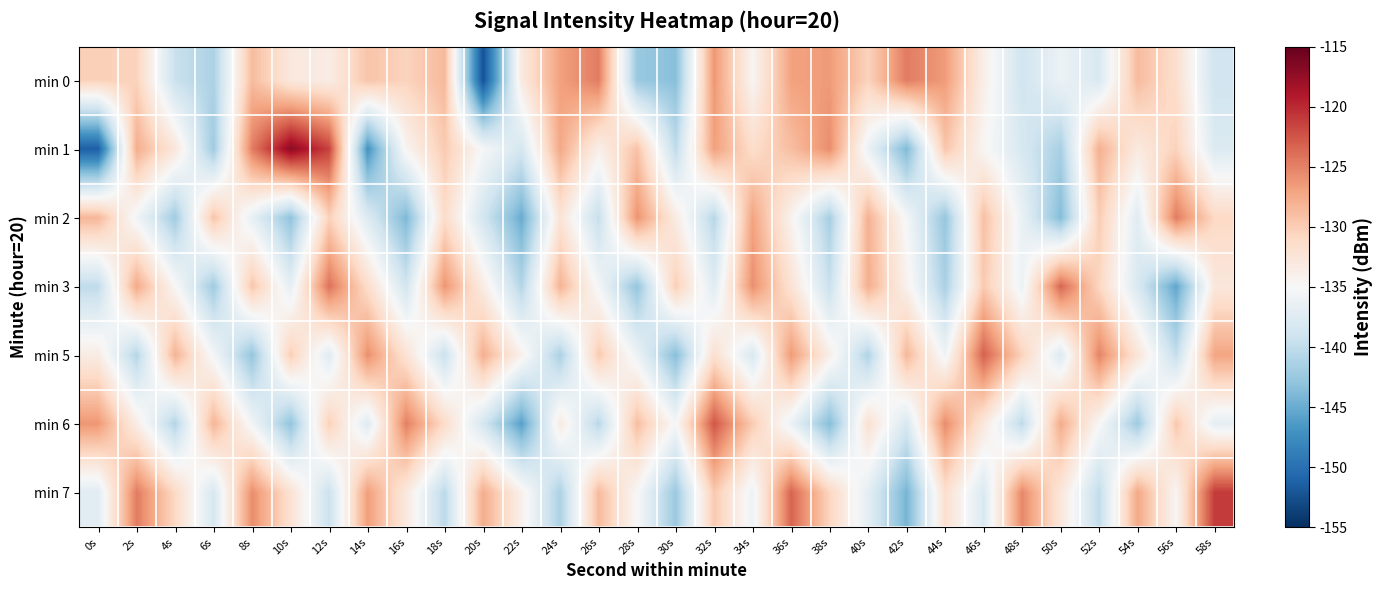

Reading left to right, what are all the values shown in this chart?

min 0: 0s=-130.2	2s=-130.5	4s=-139.4	6s=-141.3	8s=-128.7	10s=-132.9	12s=-133.5	14s=-129.3	16s=-130.5	18s=-128.5	20s=-152.5	22s=-133.1	24s=-126.8	26s=-124.7	28s=-142.5	30s=-143.4	32s=-126.3	34s=-134.6	36s=-126.9	38s=-126.5	40s=-130.5	42s=-124.7	44s=-126.5	46s=-133.8	48s=-138.9	50s=-136.1	52s=-138.1	54s=-128.7	56s=-131.6	58s=-138.9
min 1: 0s=-151.4	2s=-127.7	4s=-132.7	6s=-142.1	8s=-124.7	10s=-117.0	12s=-121.4	14s=-147.0	16s=-134.5	18s=-129.8	20s=-135.2	22s=-138.4	24s=-127.3	26s=-133.9	28s=-129.2	30s=-140.1	32s=-126.8	34s=-131.4	36s=-128.9	38s=-125.7	40s=-136.2	42s=-143.9	44s=-129.4	46s=-134.7	48s=-138.2	50s=-141.6	52s=-127.9	54s=-133.1	56s=-130.4	58s=-137.8
min 2: 0s=-128.3	2s=-135.7	4s=-142.0	6s=-129.3	8s=-136.7	10s=-143.0	12s=-130.3	14s=-137.7	16s=-144.0	18s=-131.3	20s=-138.7	22s=-145.0	24s=-132.3	26s=-139.7	28s=-126.0	30s=-133.3	32s=-140.7	34s=-127.0	36s=-134.3	38s=-141.7	40s=-128.0	42s=-135.3	44s=-142.7	46s=-129.0	48s=-136.3	50s=-143.7	52s=-130.0	54s=-137.3	56s=-124.7	58s=-131.0
min 3: 0s=-140.1	2s=-127.4	4s=-134.8	6s=-142.1	8s=-129.4	10s=-136.8	12s=-124.1	14s=-131.4	16s=-138.8	18s=-126.1	20s=-133.4	22s=-140.8	24s=-128.1	26s=-135.4	28s=-142.8	30s=-130.1	32s=-137.4	34s=-125.8	36s=-132.1	38s=-139.4	40s=-127.8	42s=-134.1	44s=-141.4	46s=-129.8	48s=-136.1	50s=-123.4	52s=-130.8	54s=-138.1	56s=-145.4	58s=-132.8
min 5: 0s=-133.4	2s=-140.8	4s=-128.1	6s=-135.4	8s=-142.8	10s=-130.1	12s=-137.4	14s=-125.8	16s=-132.1	18s=-139.4	20s=-127.8	22s=-134.1	24s=-141.4	26s=-129.8	28s=-136.1	30s=-143.4	32s=-131.8	34s=-138.1	36s=-126.4	38s=-133.8	40s=-141.1	42s=-128.4	44s=-135.8	46s=-123.1	48s=-130.4	50s=-137.8	52s=-125.1	54s=-132.4	56s=-139.8	58s=-127.1
min 6: 0s=-126.2	2s=-133.6	4s=-140.9	6s=-128.2	8s=-135.6	10s=-142.9	12s=-130.2	14s=-137.6	16s=-124.9	18s=-131.2	20s=-138.6	22s=-145.9	24s=-133.2	26s=-140.6	28s=-128.9	30s=-135.2	32s=-122.6	34s=-129.9	36s=-136.2	38s=-143.6	40s=-131.9	42s=-138.2	44s=-125.6	46s=-132.9	48s=-140.2	50s=-127.6	52s=-134.9	54s=-142.2	56s=-129.6	58s=-136.9
min 7: 0s=-137.3	2s=-124.7	4s=-131.0	6s=-138.3	8s=-125.7	10s=-132.0	12s=-139.3	14s=-126.7	16s=-133.0	18s=-140.3	20s=-127.7	22s=-134.0	24s=-141.3	26s=-128.7	28s=-135.0	30s=-142.3	32s=-129.7	34s=-136.0	36s=-123.3	38s=-130.7	40s=-137.0	42s=-144.3	44s=-131.7	46s=-138.0	48s=-125.3	50s=-132.7	52s=-140.0	54s=-127.3	56s=-134.7	58s=-121.0